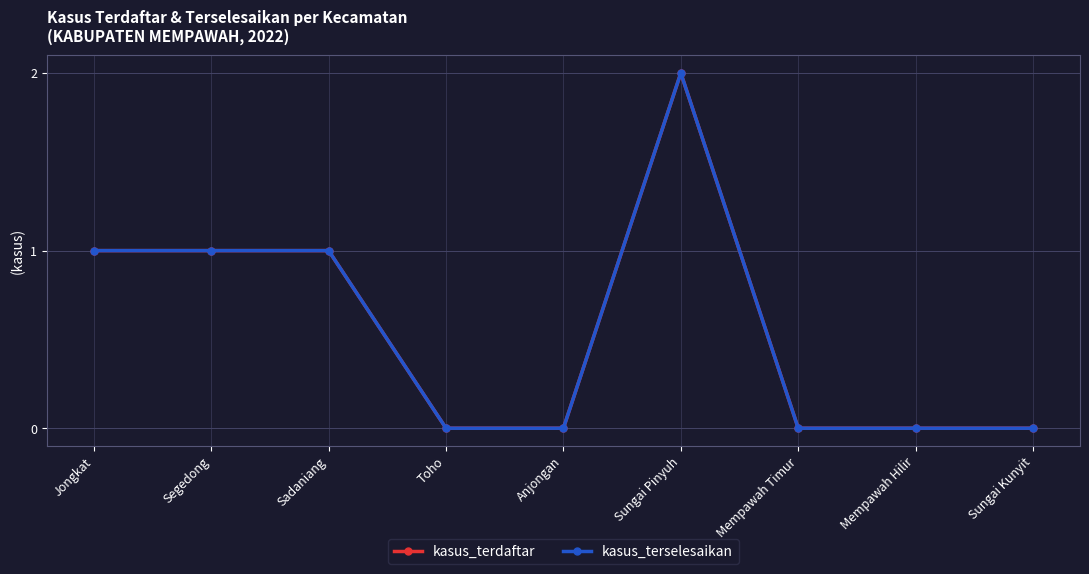

What position from the left is Anjongan?

5